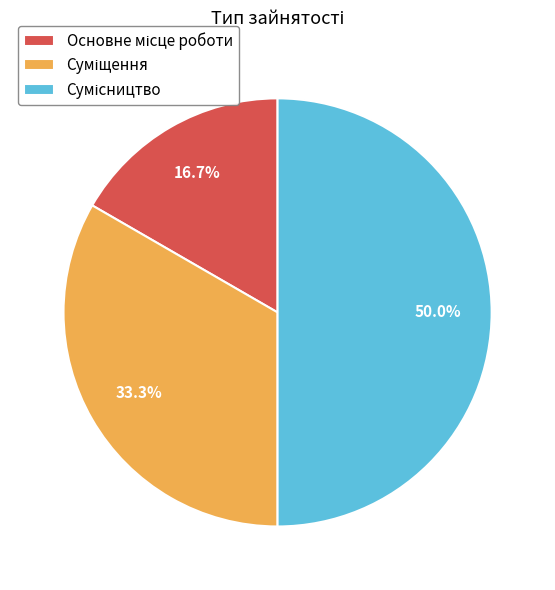

Combined, what portion of the pie is Основне місце роботи and Суміщення?

50.0%